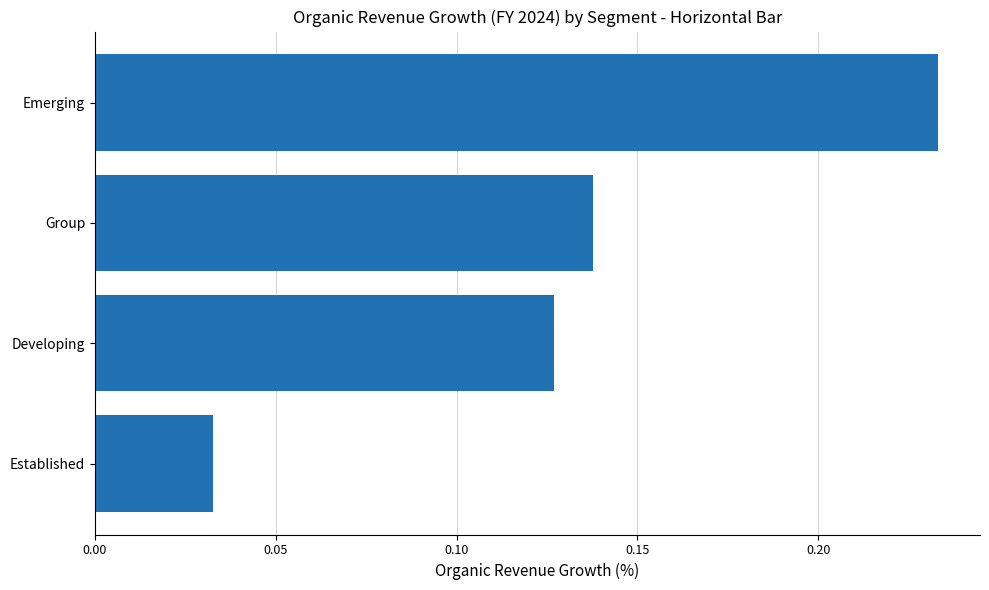

The chart shows a value of 0.1 at Emerging. True or false?

False